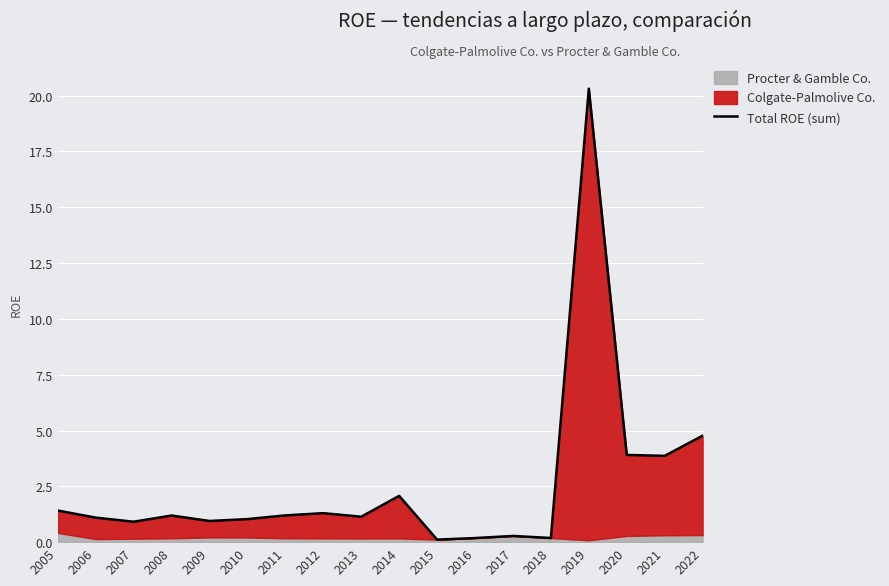

The chart shows a value of 0.6 at 2006. True or false?

False